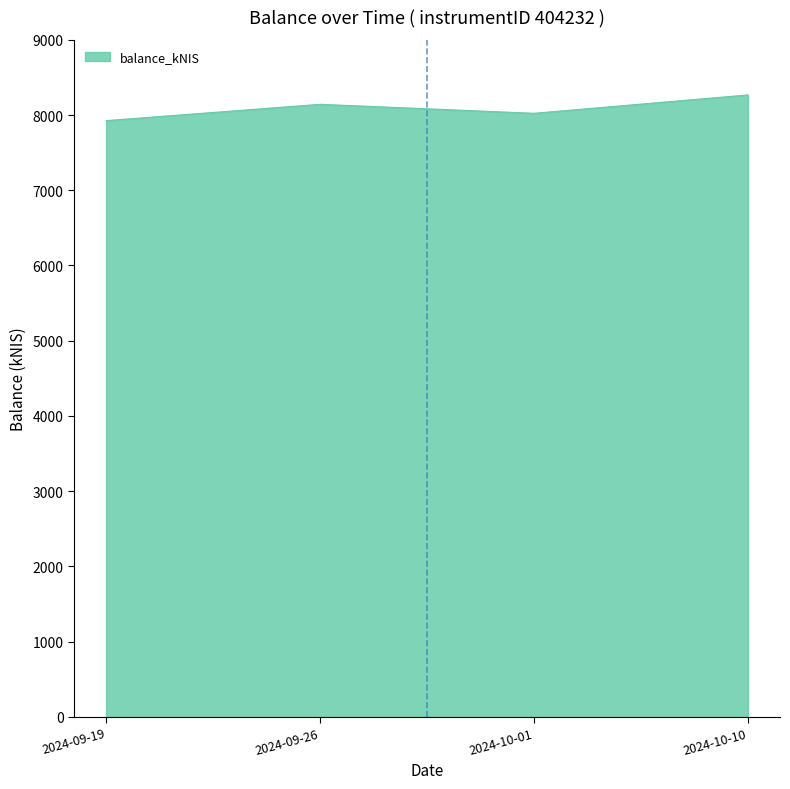

What is the difference between the second highest and minimum values?

216.9